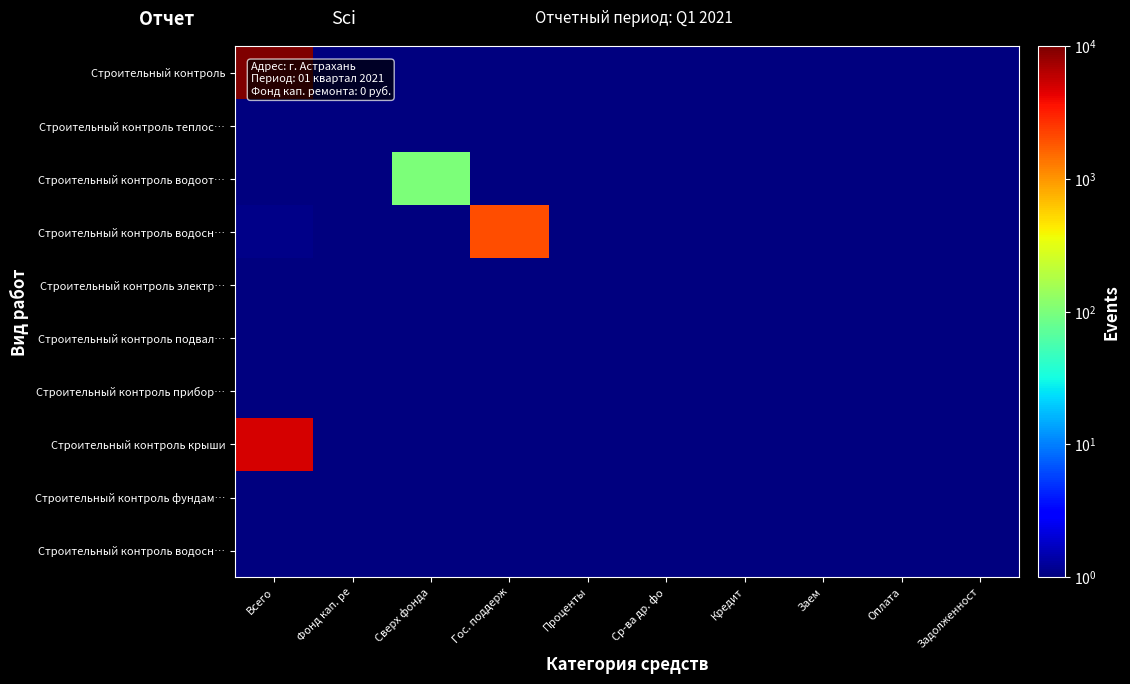

Which has a higher value, Кредит or Задолженност?

Задолженност